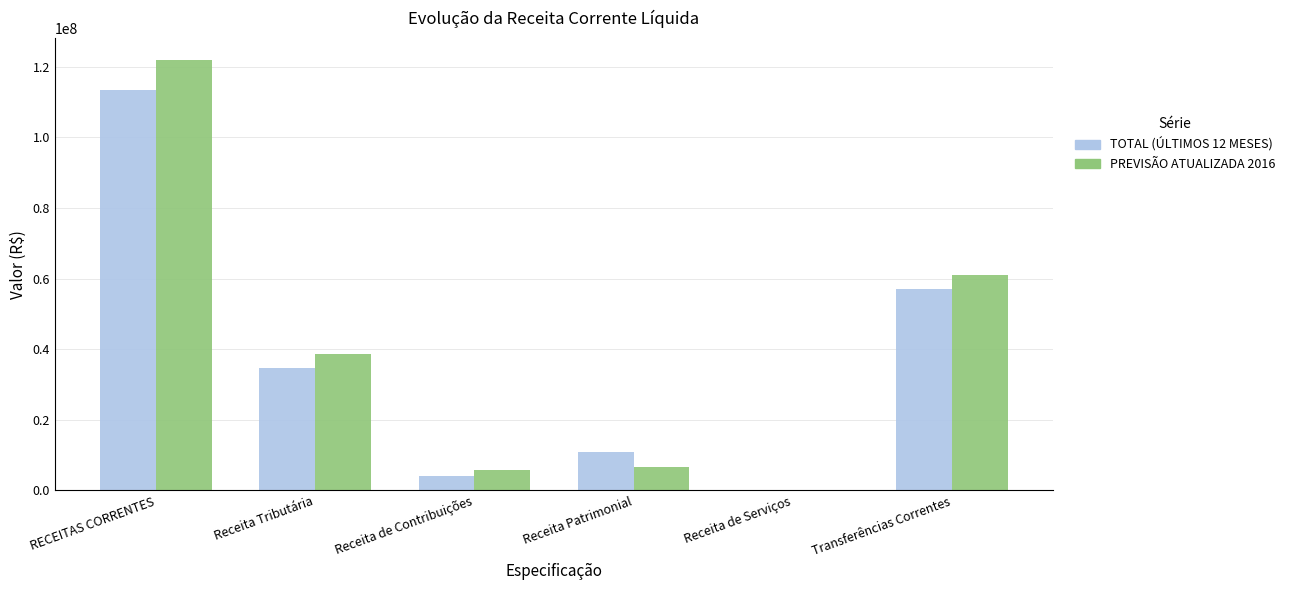

Which series changed the most between Receita Tributária and Transferências Correntes?

PREVISÃO ATUALIZADA 2016